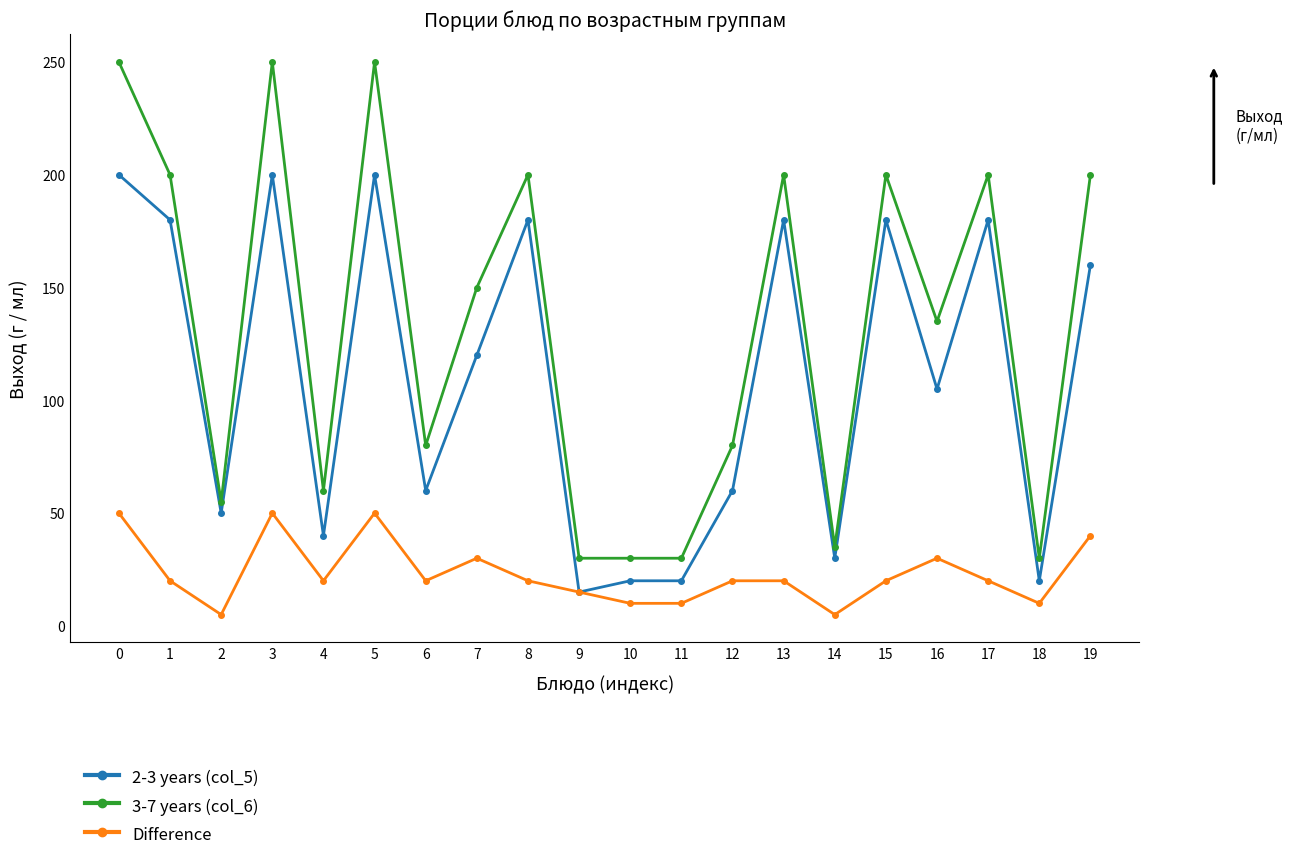

Reading left to right, transcribe all the data shown in this chart.

2-3 years (col_5): 0=200	1=180	2=50	3=200	4=40	5=200	6=60	7=120	8=180	9=15	10=20	11=20	12=60	13=180	14=30	15=180	16=105	17=180	18=20	19=160
3-7 years (col_6): 0=250	1=200	2=55	3=250	4=60	5=250	6=80	7=150	8=200	9=30	10=30	11=30	12=80	13=200	14=35	15=200	16=135	17=200	18=30	19=200
Difference: 0=50	1=20	2=5	3=50	4=20	5=50	6=20	7=30	8=20	9=15	10=10	11=10	12=20	13=20	14=5	15=20	16=30	17=20	18=10	19=40